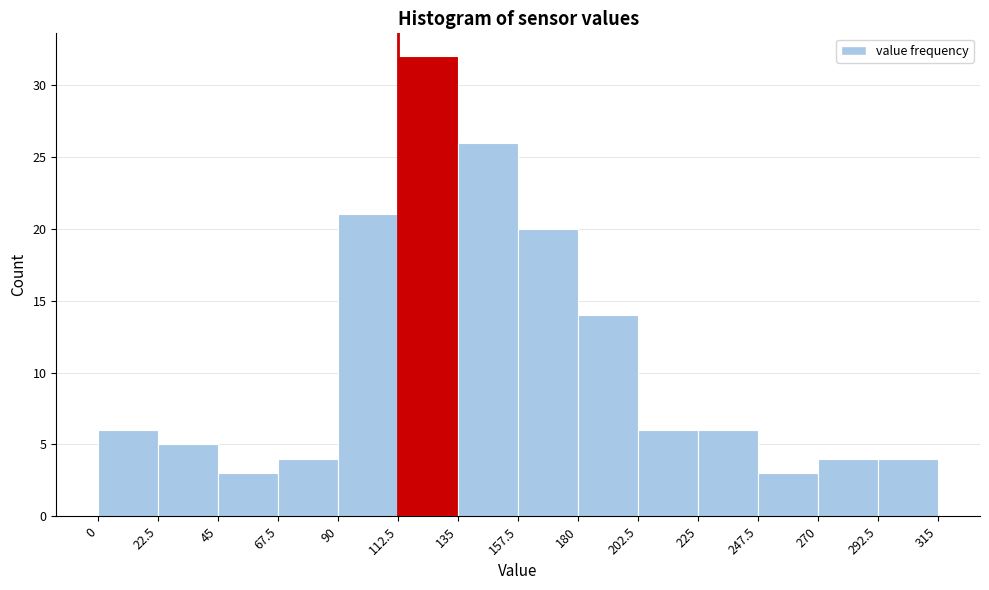

Reading left to right, list every bar in this chart as the range it spans on the x-axis followed by its height. The values are not printed on the chart, so give them approximately, as read against the axis.

0 to 22.5: 6
22.5 to 45: 5
45 to 67.5: 3
67.5 to 90: 4
90 to 112.5: 21
112.5 to 135: 32
135 to 157.5: 26
157.5 to 180: 20
180 to 202.5: 14
202.5 to 225: 6
225 to 247.5: 6
247.5 to 270: 3
270 to 292.5: 4
292.5 to 315: 4